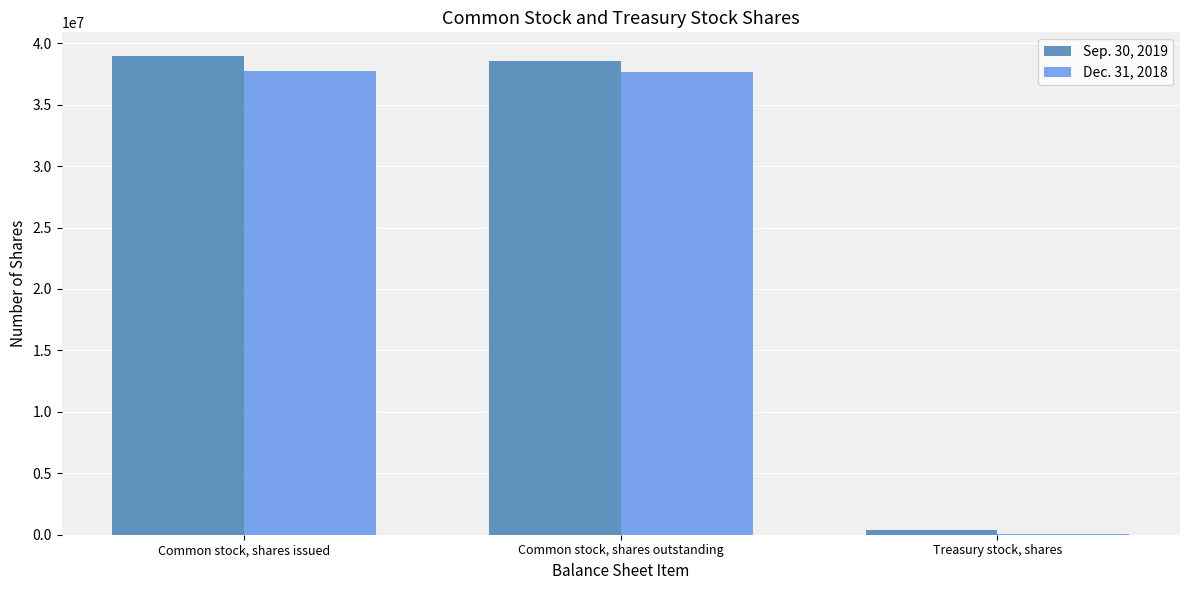

Is the value of Dec. 31, 2018 at Common stock, shares issued greater than the value of Sep. 30, 2019 at Common stock, shares issued?

No